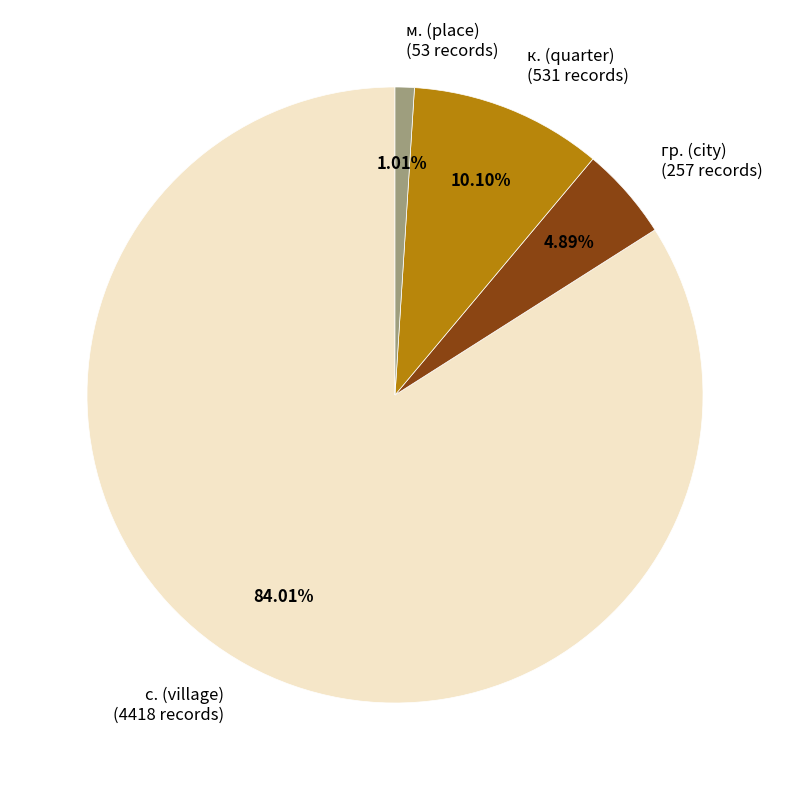

Does к. (quarter) (531 records) represent more than half of the total?

No